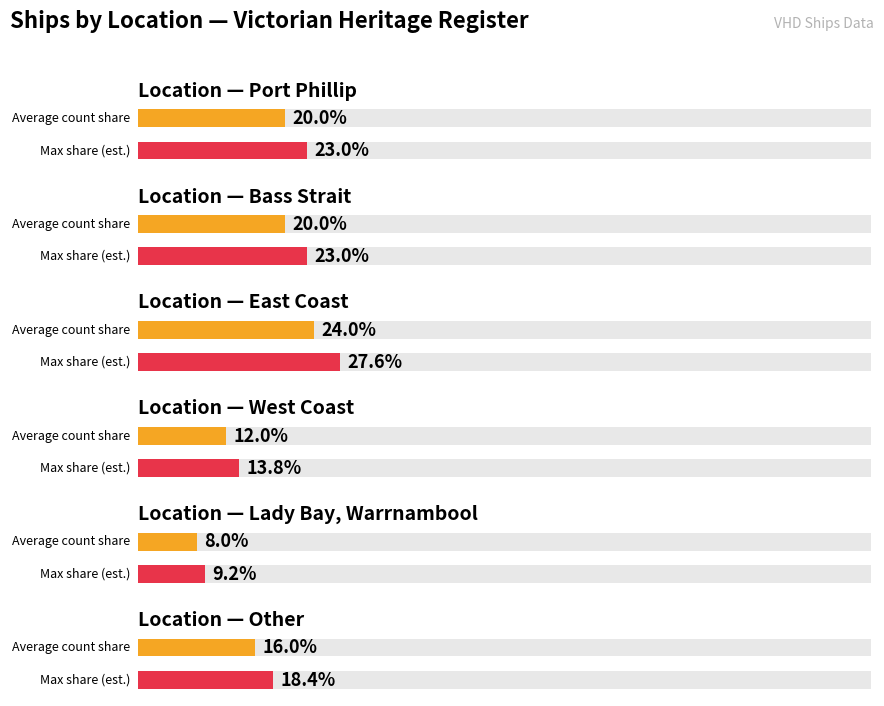

At which category does the chart reach its minimum across all series?

Lady Bay, Warrnambool